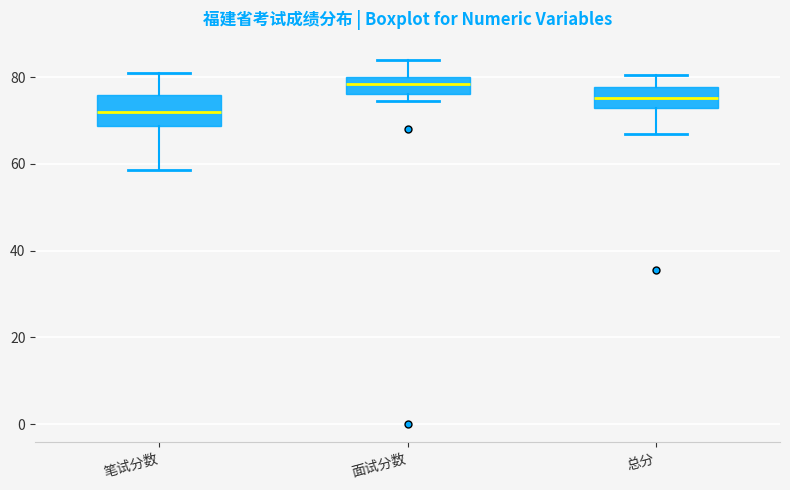

Where does the median line of the box for 笔试分数 sit on the y-axis? The values are not printed on the chart, so give them approximately, as read against the axis.

72